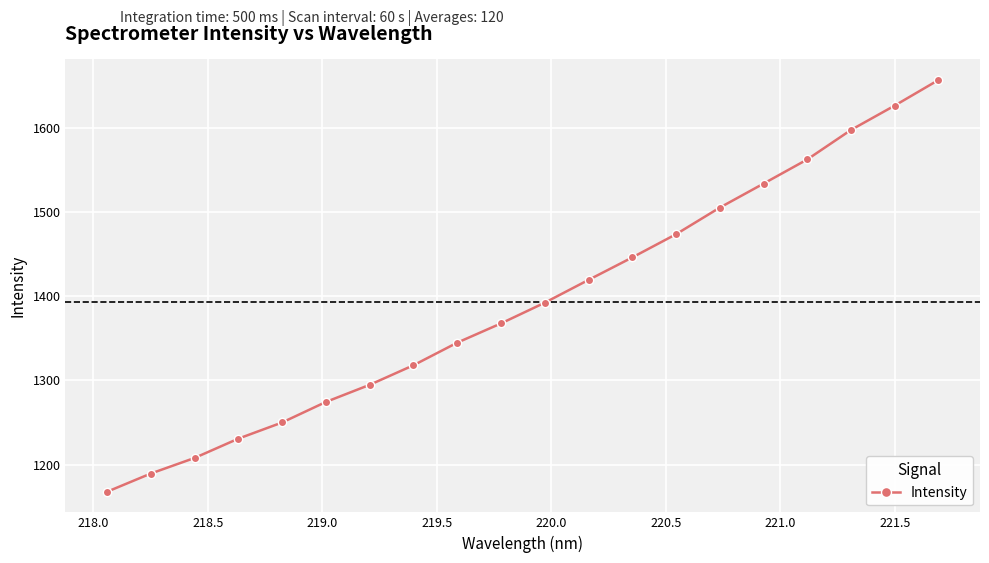

How many data points does each series have?

20